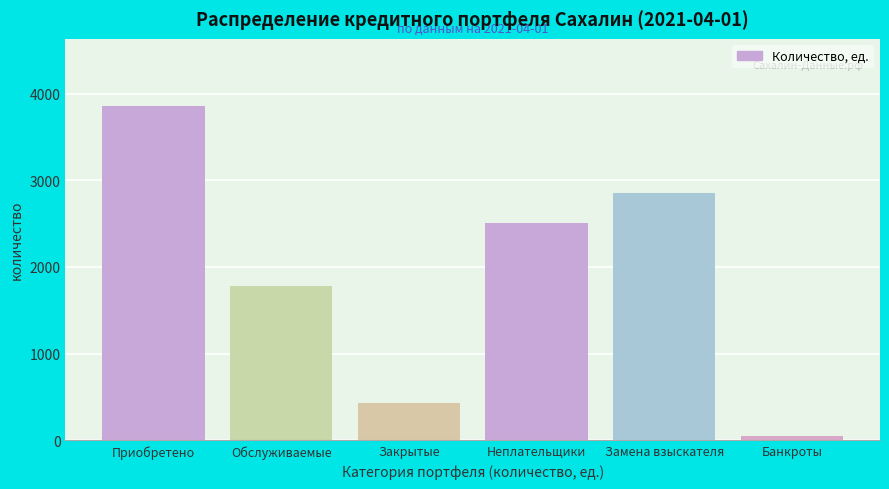

Reading left to right, list all the values displayed in this chart.

Приобретено=3862	Обслуживаемые=1779	Закрытые=424	Неплательщики=2507	Замена взыскателя=2852	Банкроты=46